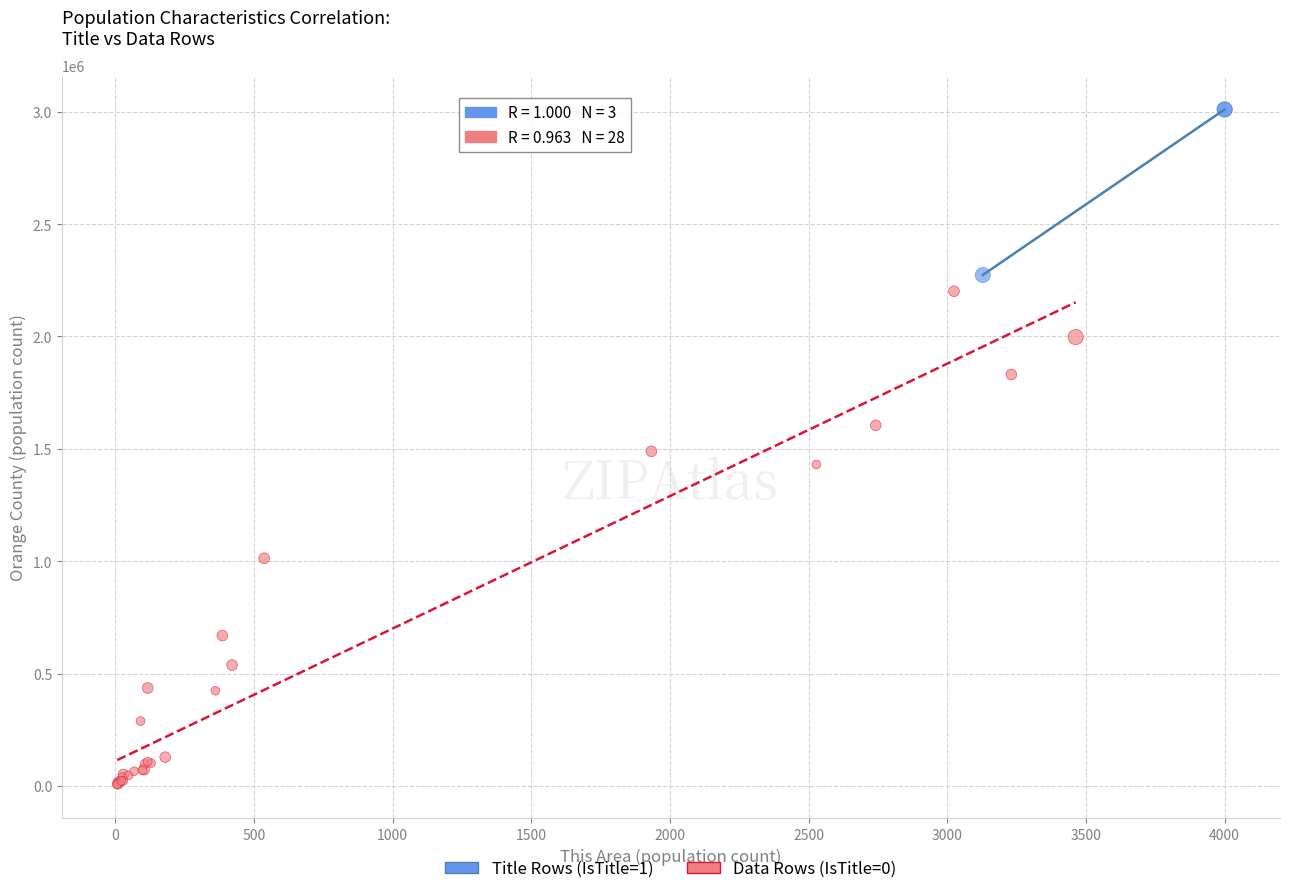

Which series has the largest Y range (max minus min)?

Data Rows (IsTitle=0)